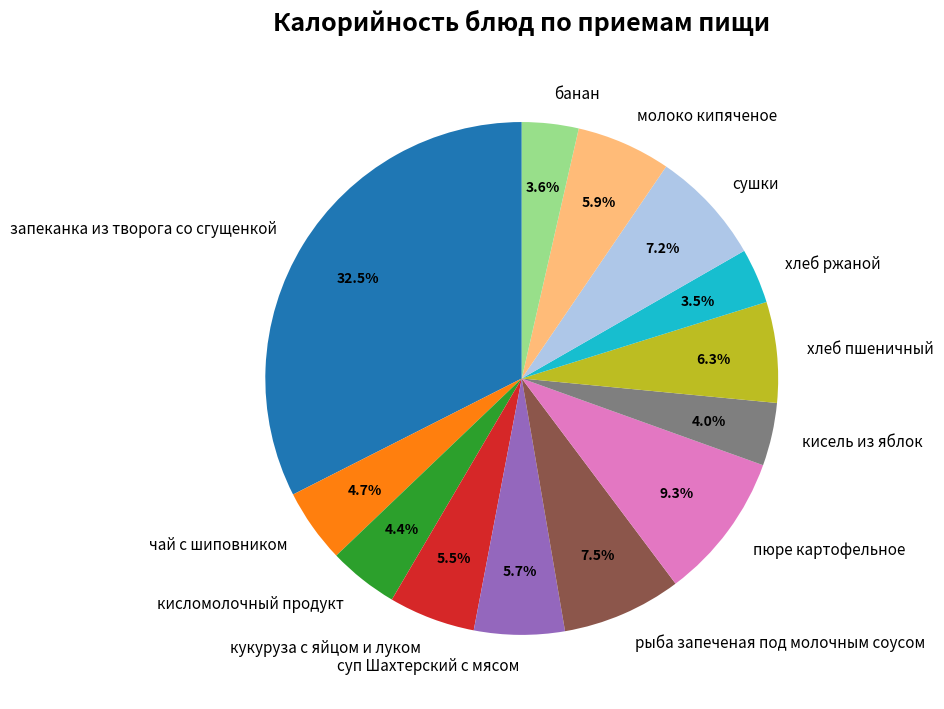

What percentage is NOT represented by хлеб пшеничный?

93.7%